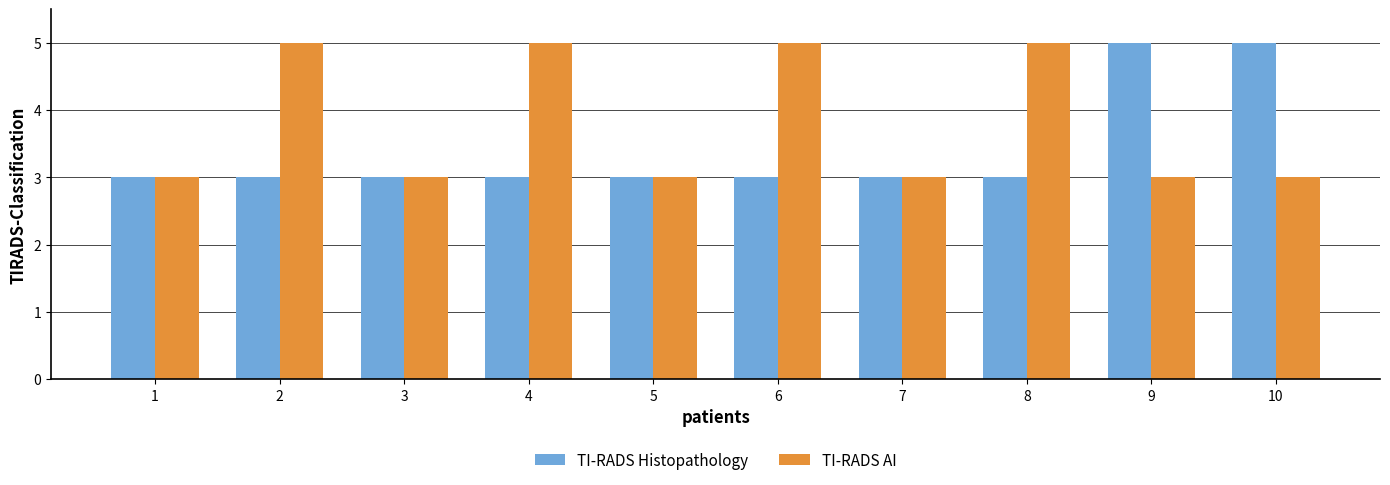

Reading left to right, transcribe all the data shown in this chart.

TI-RADS Histopathology: 3	3	3	3	3	3	3	3	5	5
TI-RADS AI: 3	5	3	5	3	5	3	5	3	3